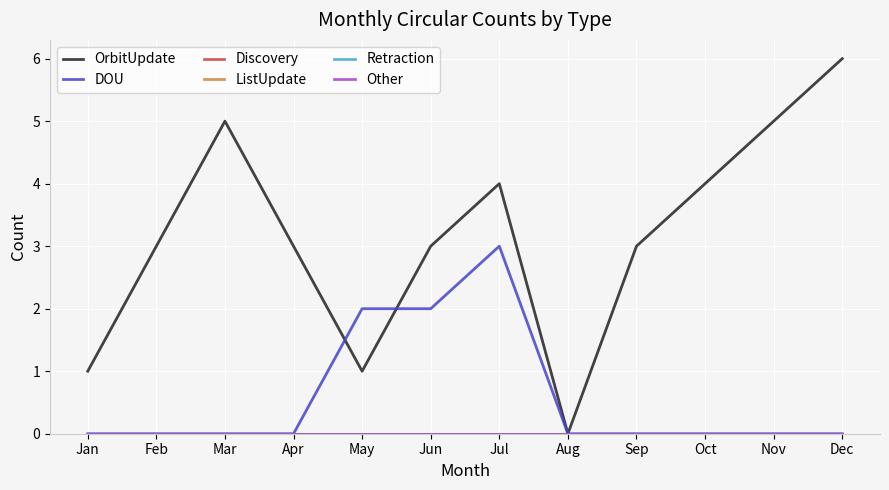

What is the difference between the second highest and second lowest values in the OrbitUpdate series?

4